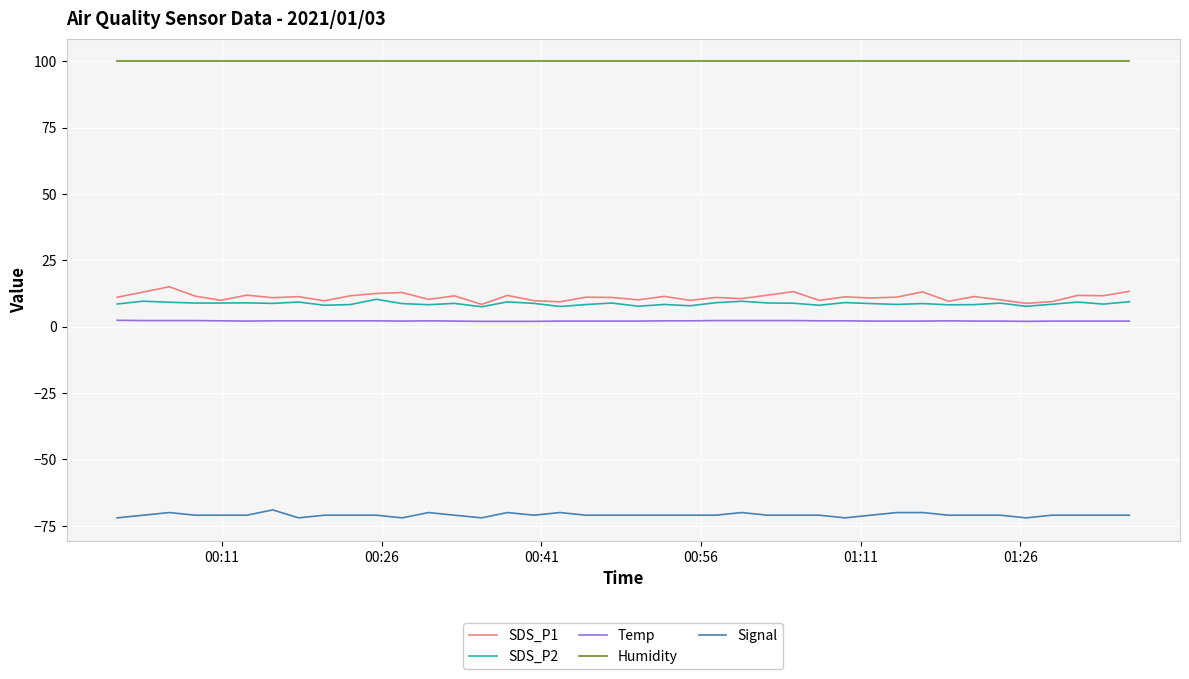

True or false: SDS_P1 and Temp intersect in this chart.

False